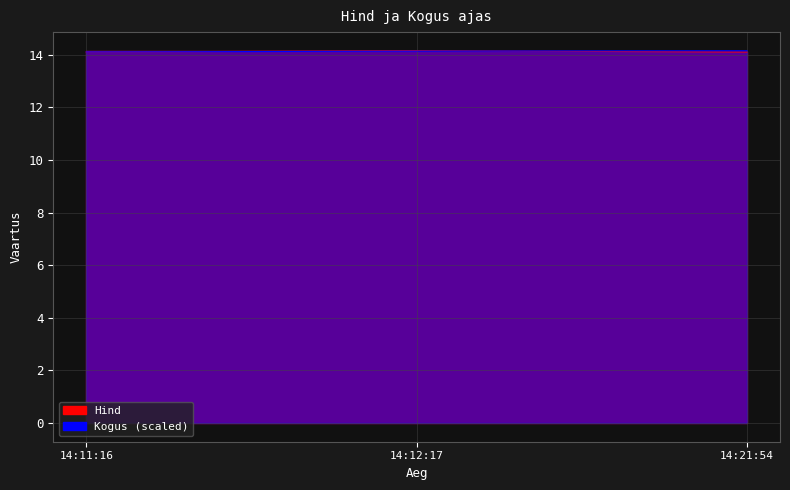

Which series changed the most between 14:12:17 and 14:21:54?

Hind